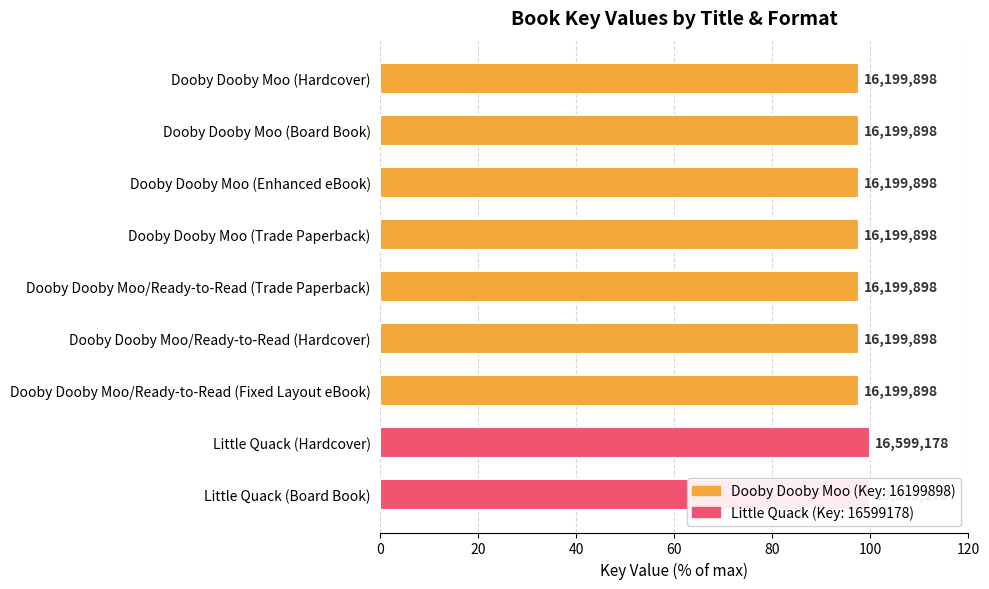

What is the value of the 3rd bar from the left?

97.6